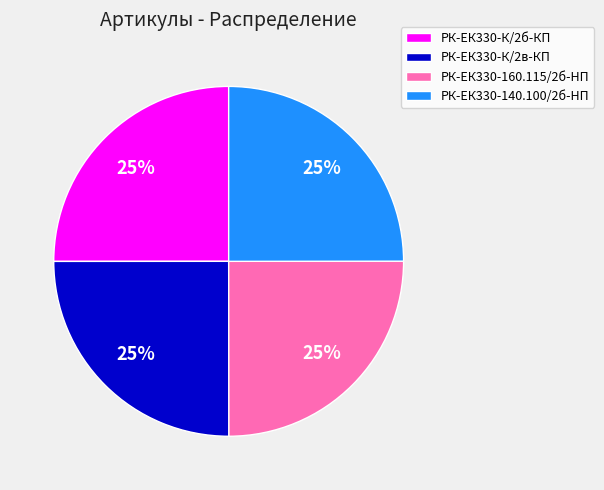

Is it true that РК-ЕК330-К/2в-КП is 19% of the pie?

False